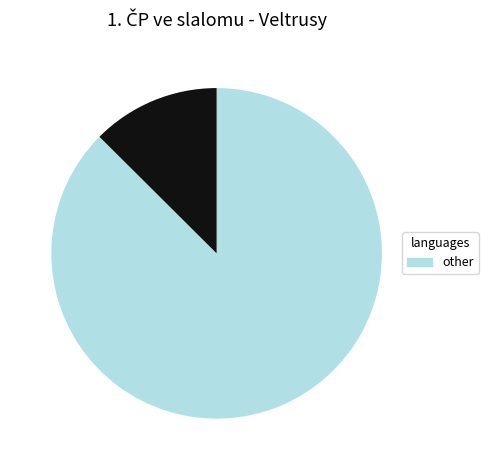

Is there any slice that represents more than half of the pie?

Yes